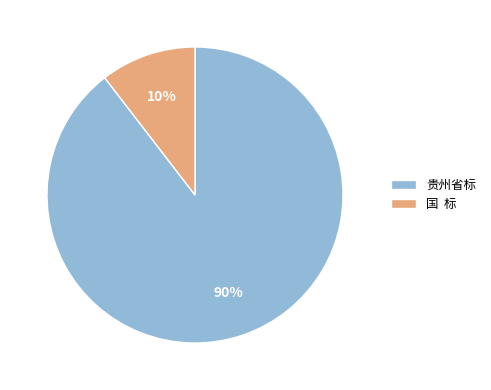

Count the number of slices in the pie.

2